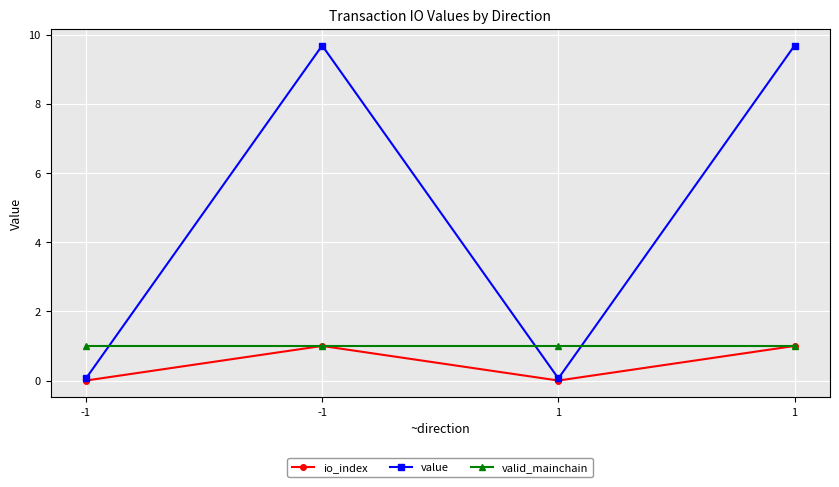

How many interior local peaks does the io_index series have?

1